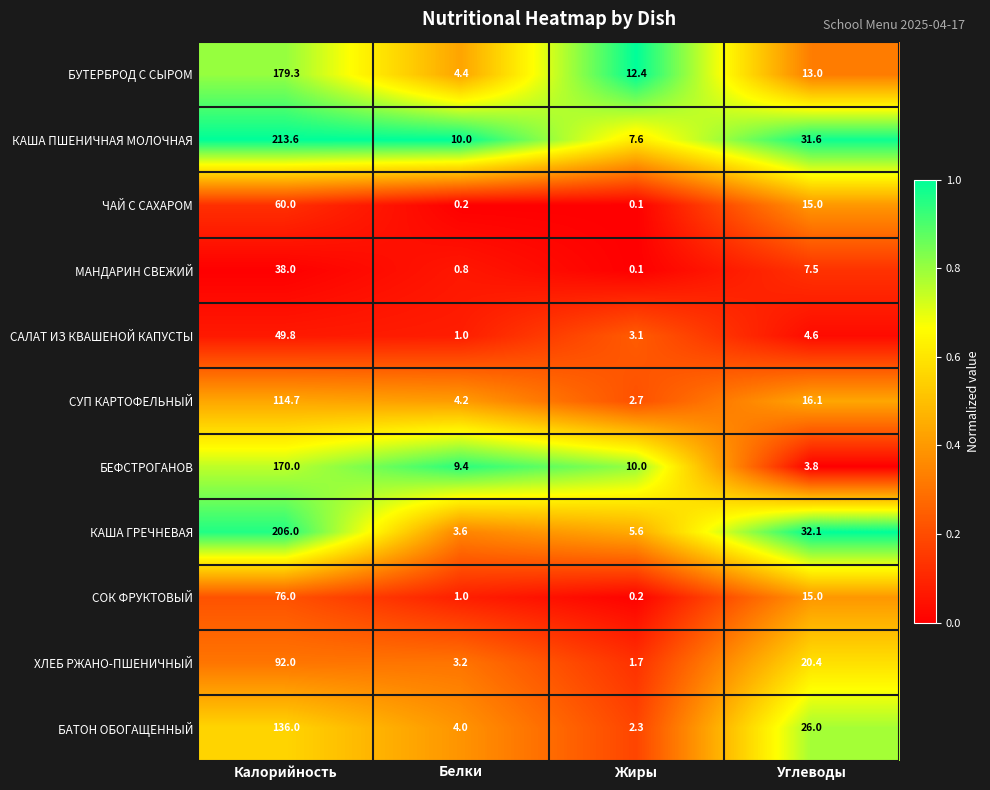

The value of КАША ГРЕЧНЕВАЯ at Калорийность is 206.0. True or false?

True